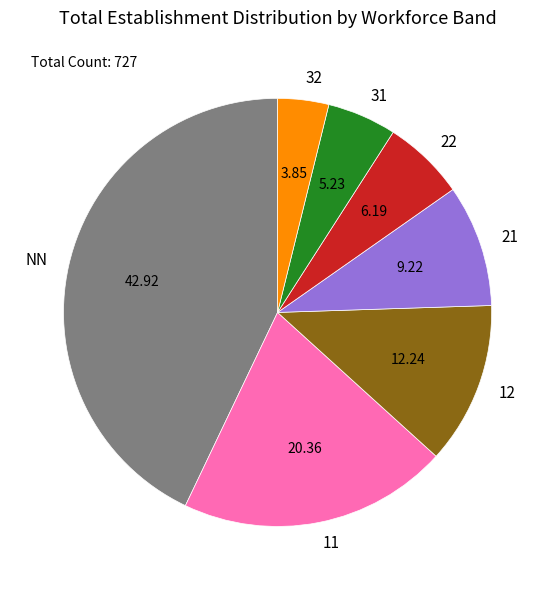

Do 32 and NN together represent more than half of the pie?

No